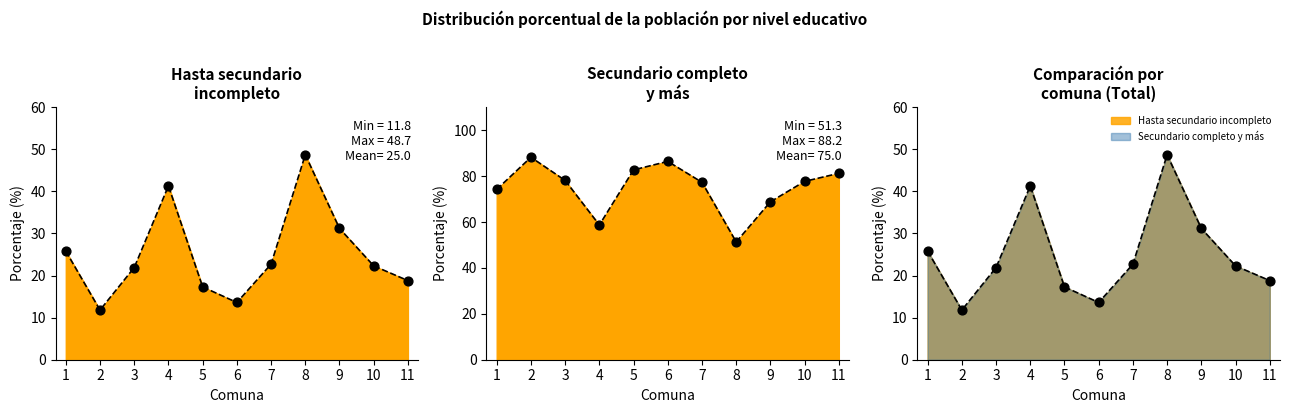

What is the total value across all series at 6?

27.2